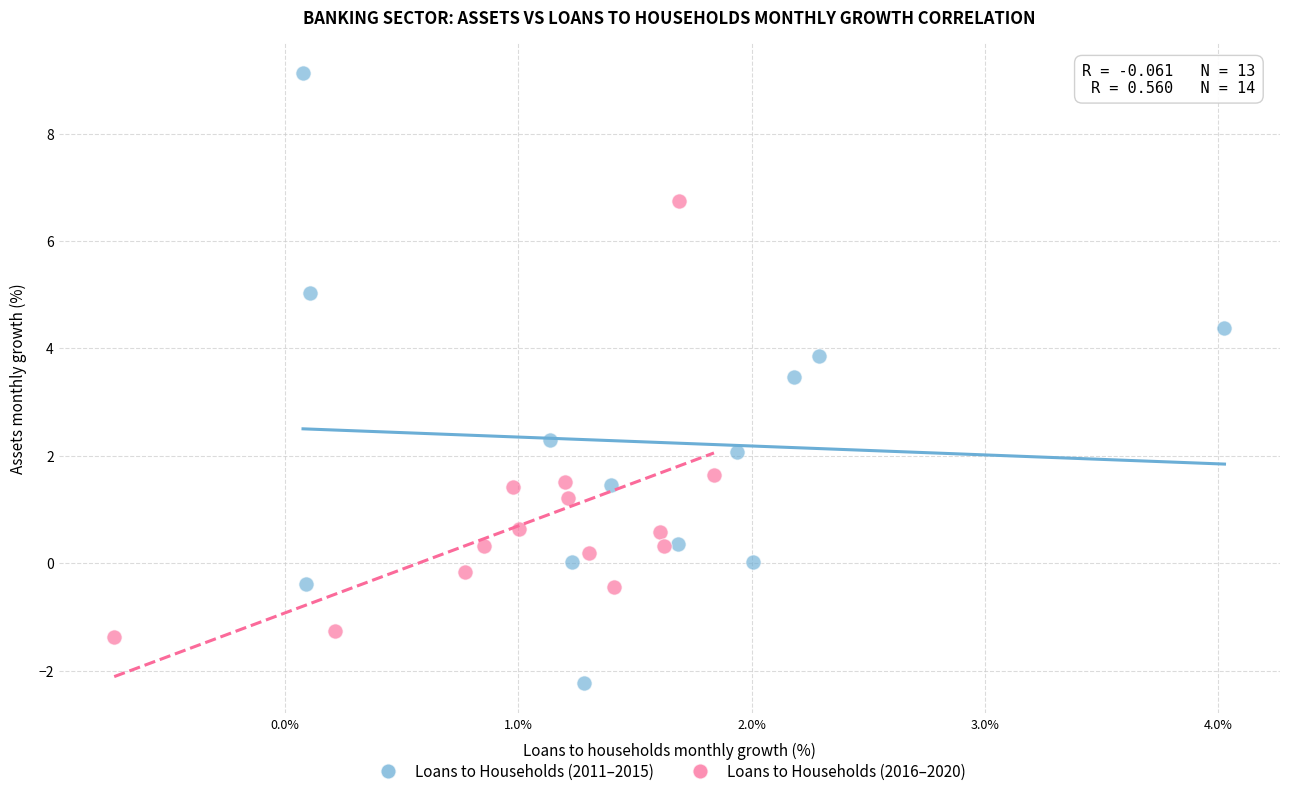

Which series contains the highest Y value?

Loans to Households (2011–2015)